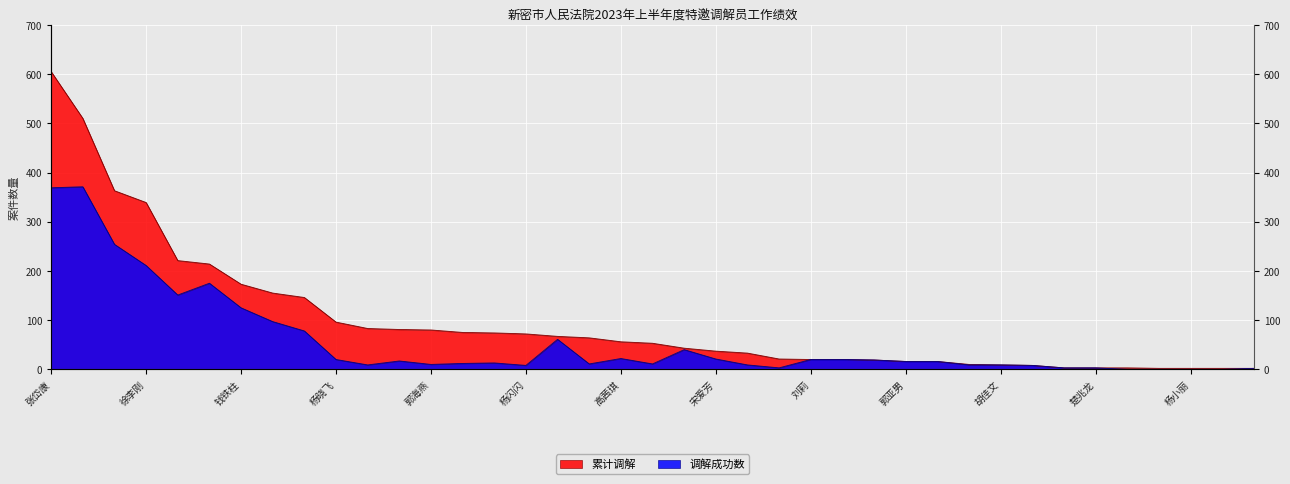

How many lines are shown in the chart?

2